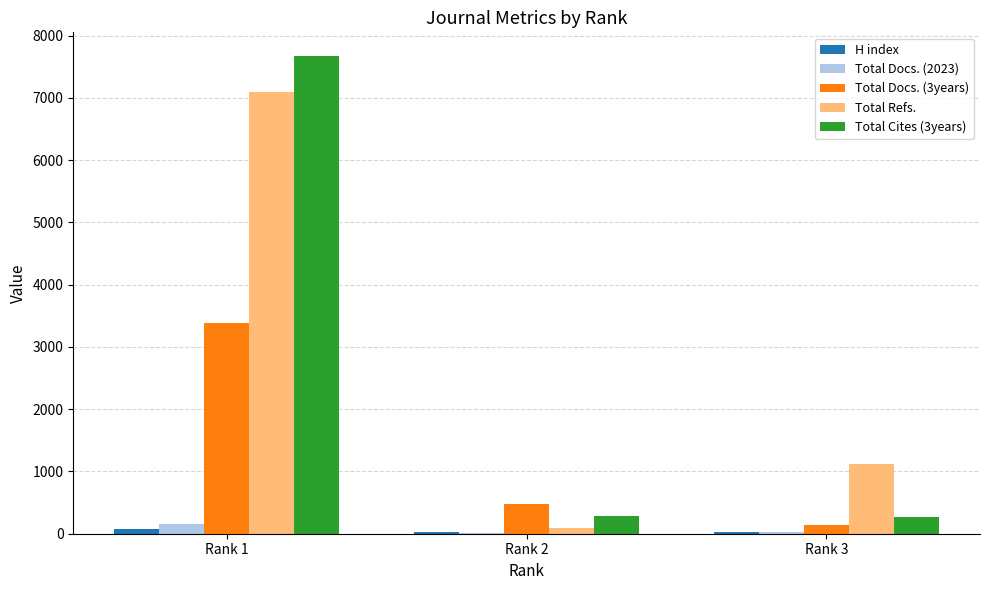

Is the value of Total Refs. at Rank 1 greater than the value of Total Docs. (2023) at Rank 2?

Yes